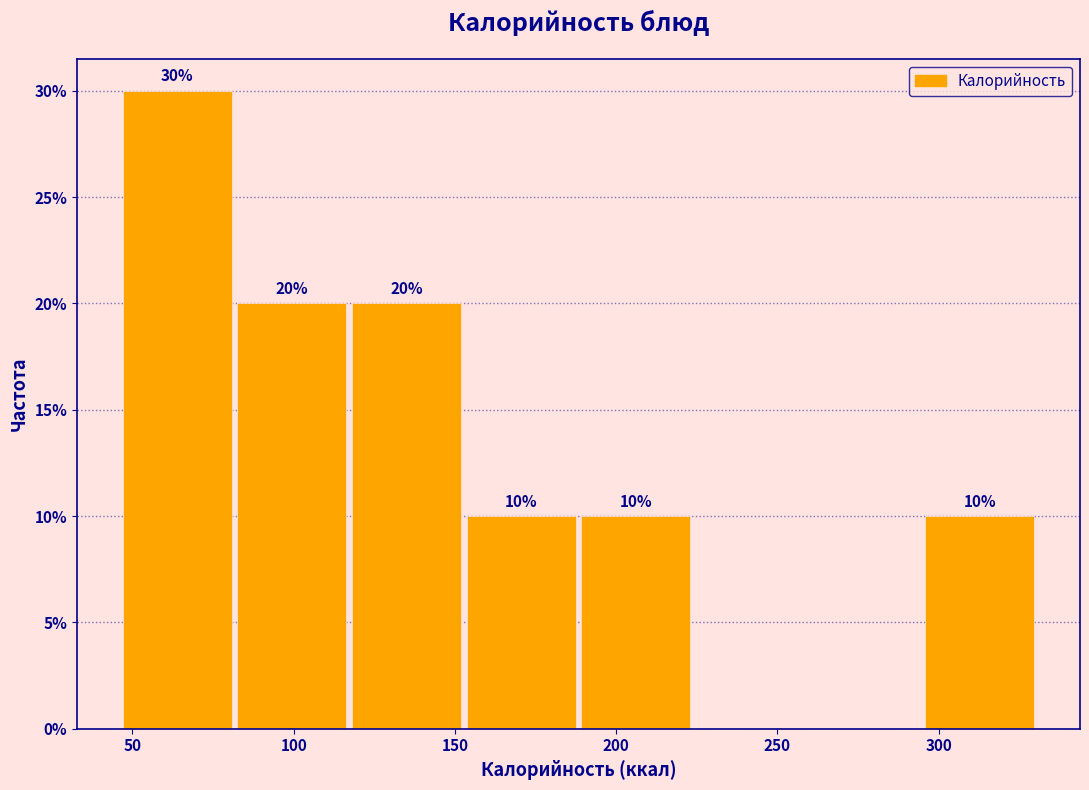

Which range on the x-axis has the tallest bar?

45 to 85